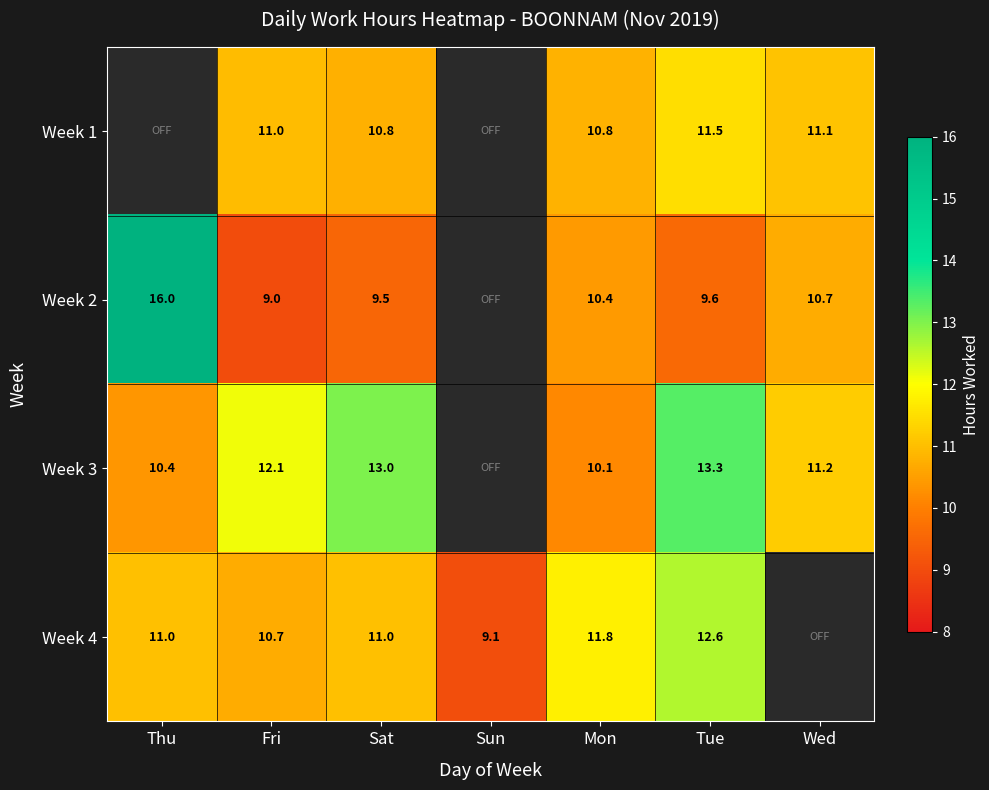

How many categories are shown in the chart?

7